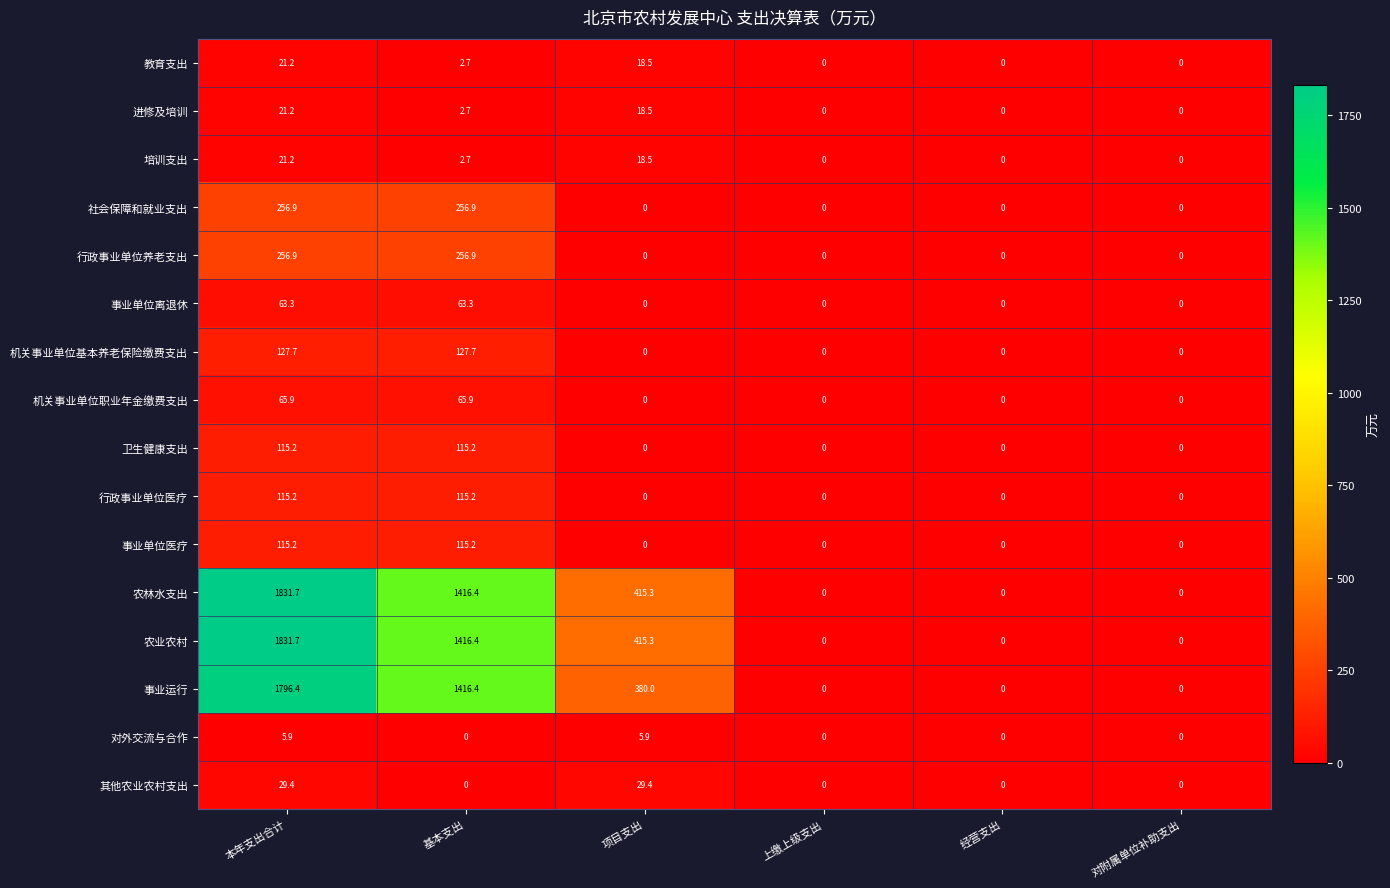

Count the number of categories in the chart.

6